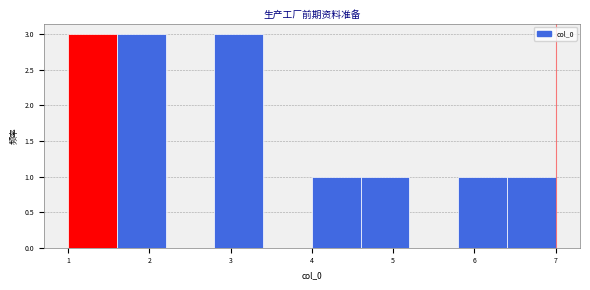

Reading left to right, list every bar in this chart as the range it spans on the x-axis followed by its height. The values are not printed on the chart, so give them approximately, as read against the axis.

1.0 to 1.6: 3
1.6 to 2.2: 3
2.2 to 2.8: 0
2.8 to 3.4: 3
3.4 to 4.0: 0
4.0 to 4.6: 1
4.6 to 5.2: 1
5.2 to 5.8: 0
5.8 to 6.4: 1
6.4 to 7.0: 1